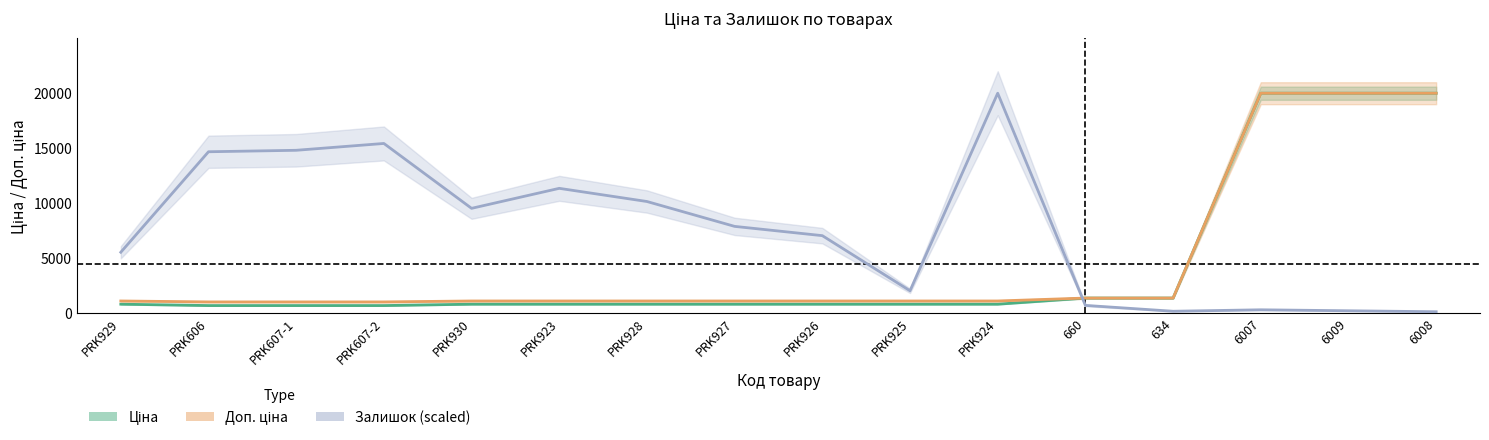

Is the value of Ціна at PRK606 greater than the value of Залишок (scaled) at PRK926?

No